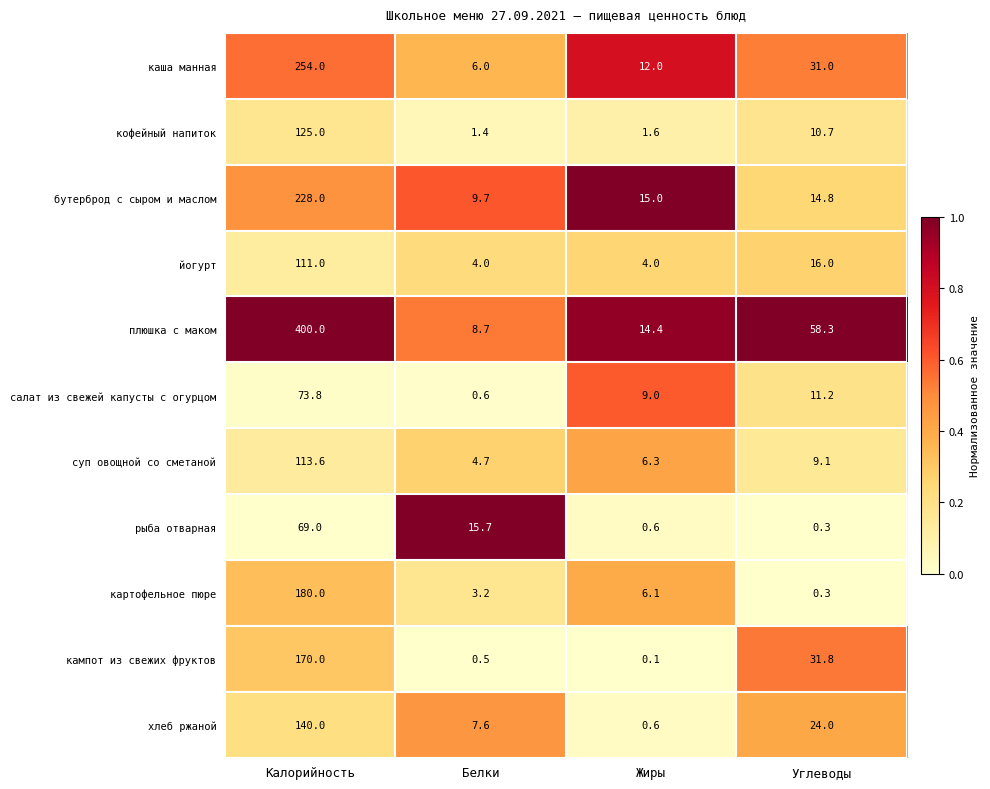

Between Калорийность and Белки, which series saw the biggest shift?

плюшка с маком